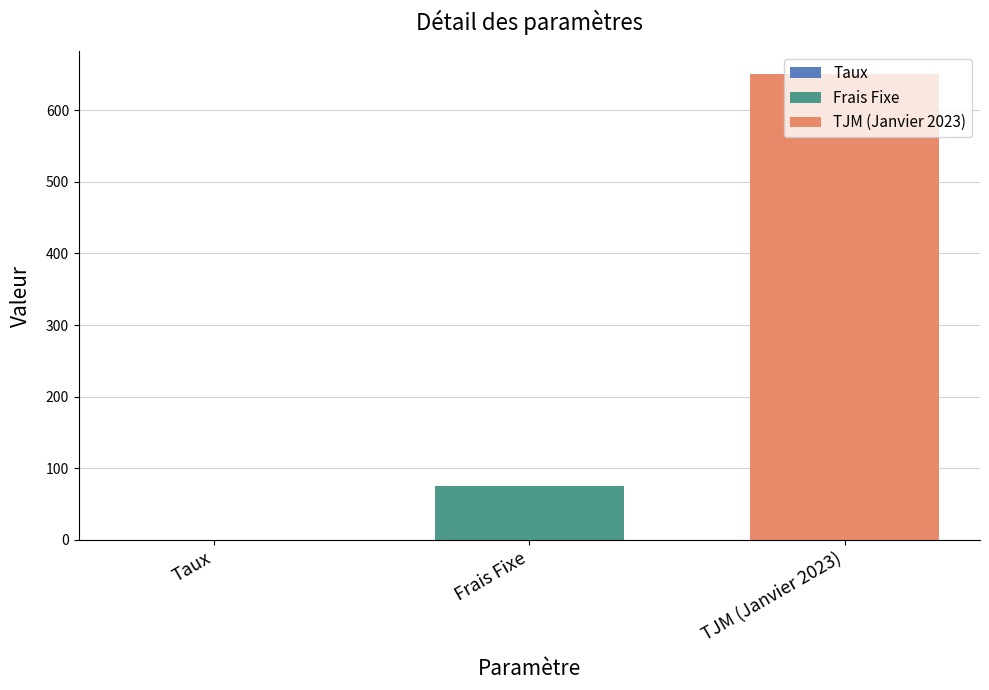

The value of Frais Fixe at Frais Fixe is 117.5. True or false?

False